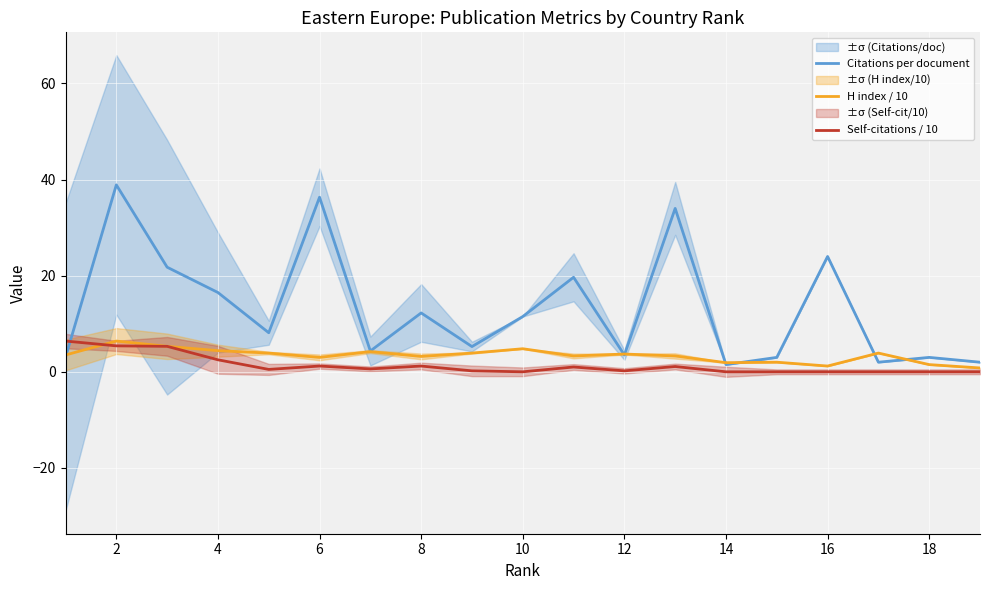

What is the highest value of the Citations per document series?

38.9